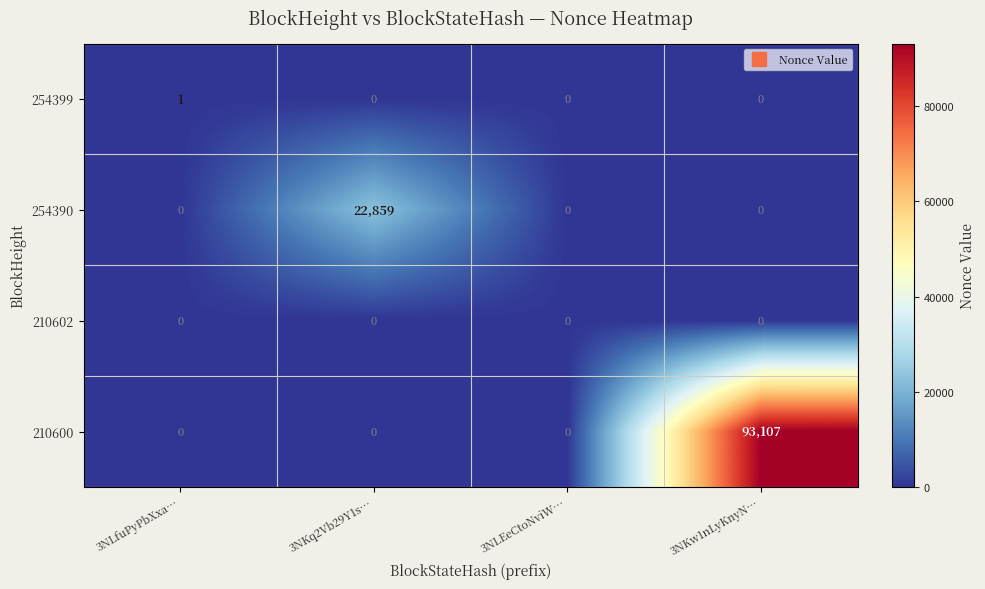

Which series has the largest range (max minus min)?

210600